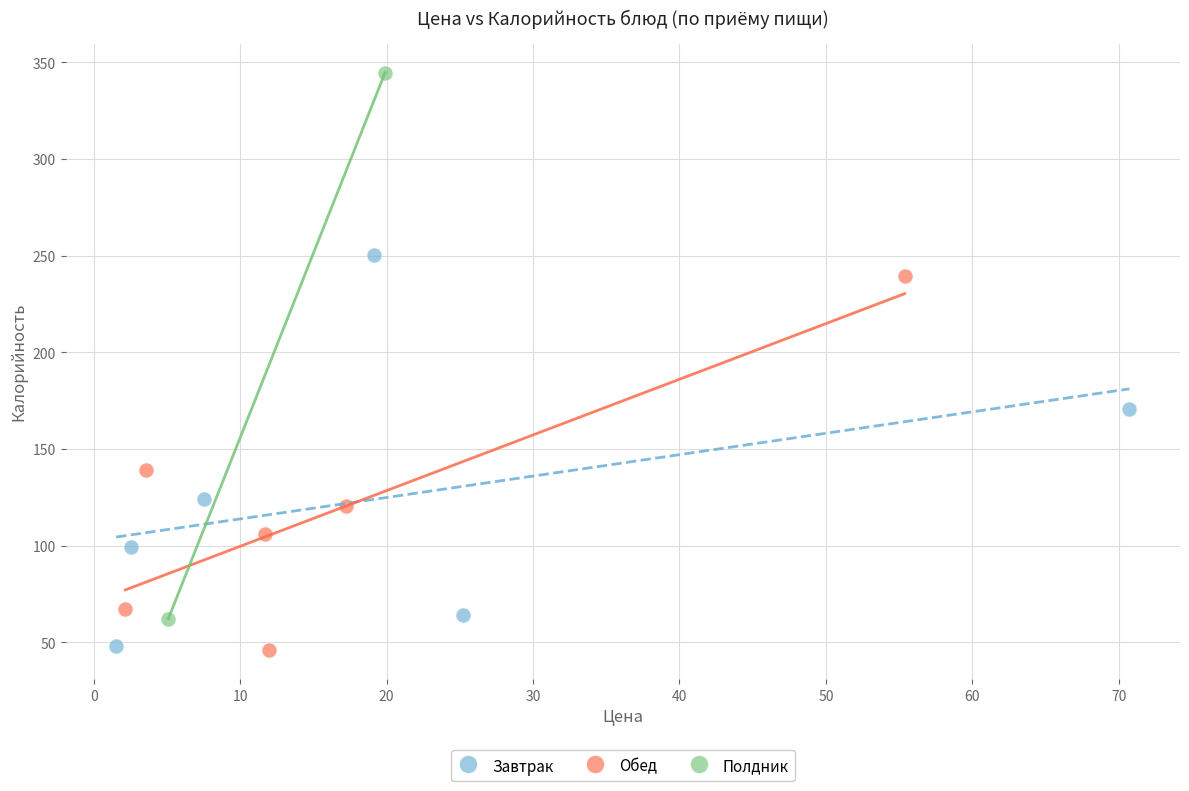

What are all the series names shown in the legend?

Завтрак, Обед, Полдник